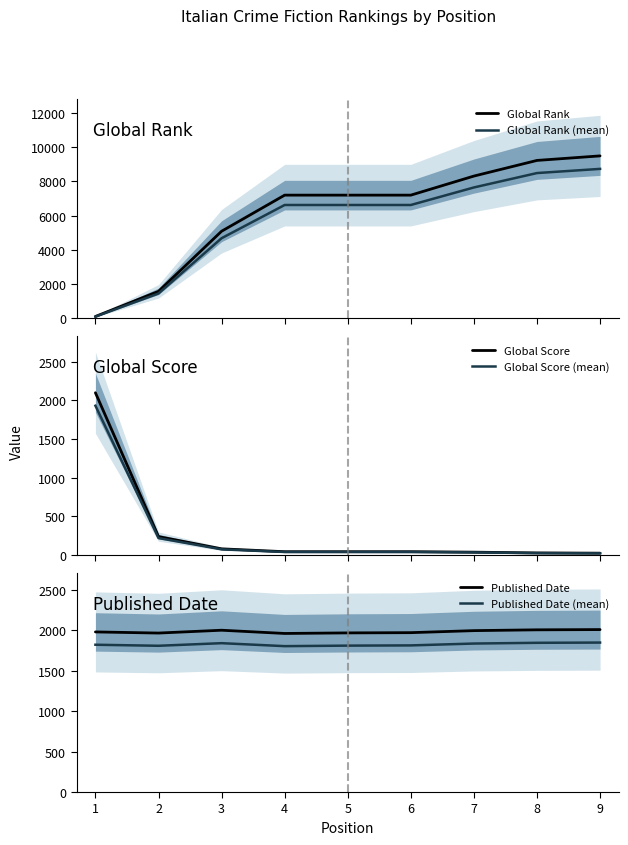

What is the difference between the second highest and second lowest values in the Global Rank (mean) series?

7029.7